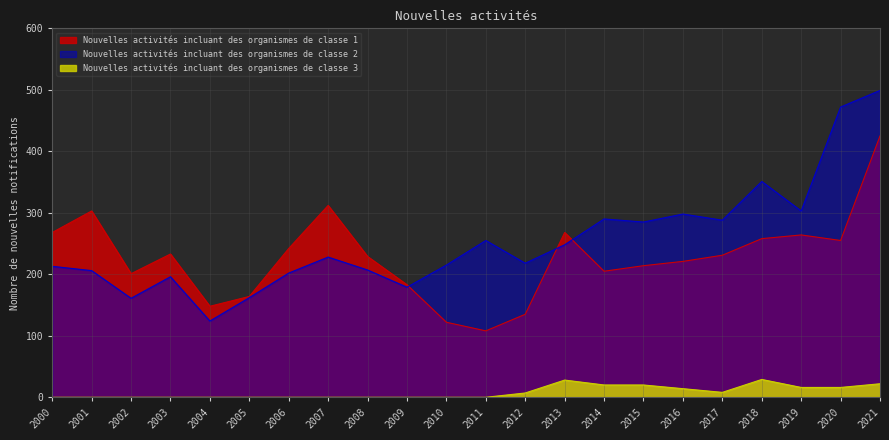

True or false: Nouvelles activités incluant des organismes de classe 3 and Nouvelles activités incluant des organismes de classe 2 intersect in this chart.

False